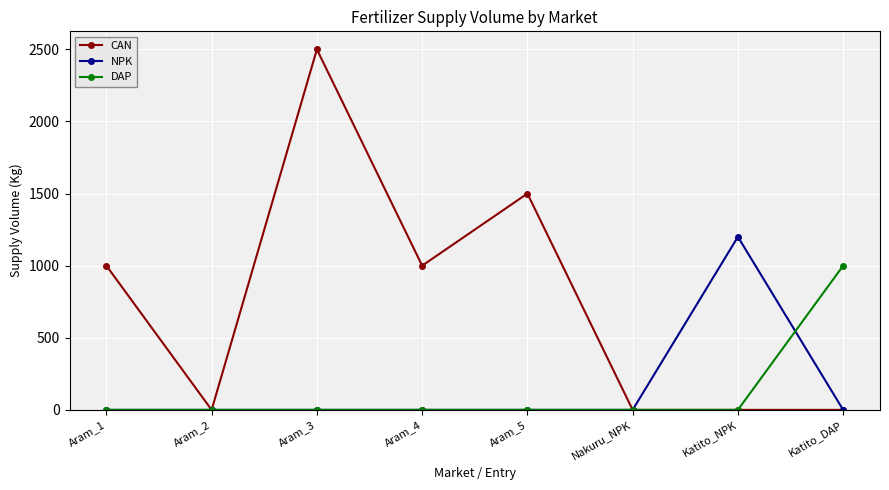

Does the chart display data point markers on the line(s)?

Yes